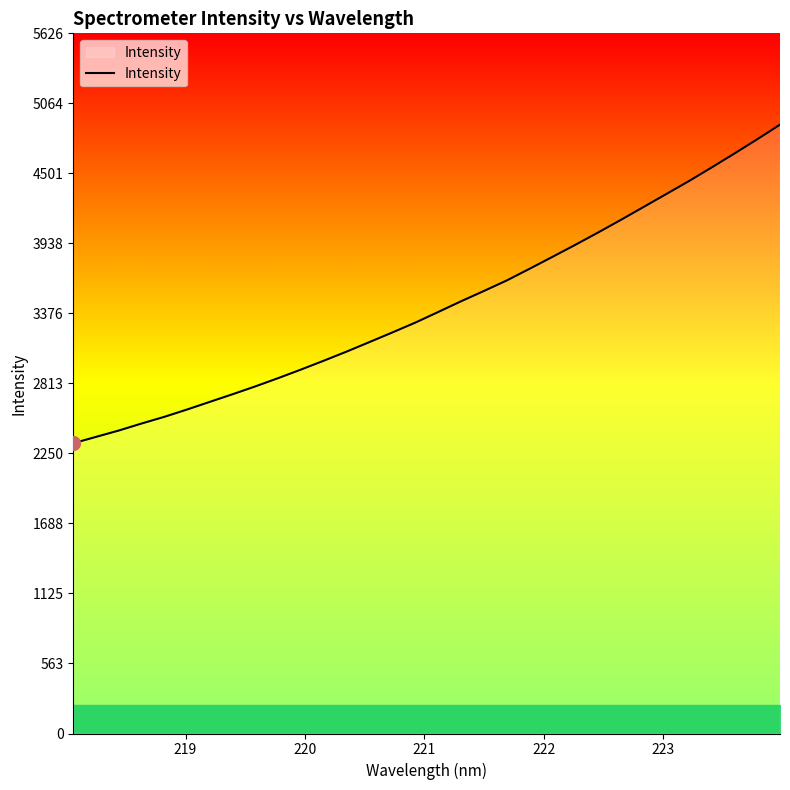

What is the greatest value displayed?

4892.3